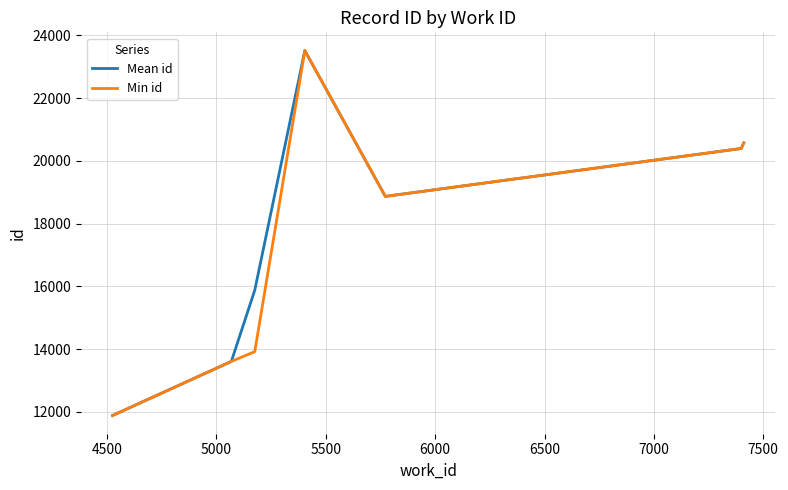

What are all the series names shown in the legend?

Mean id, Min id